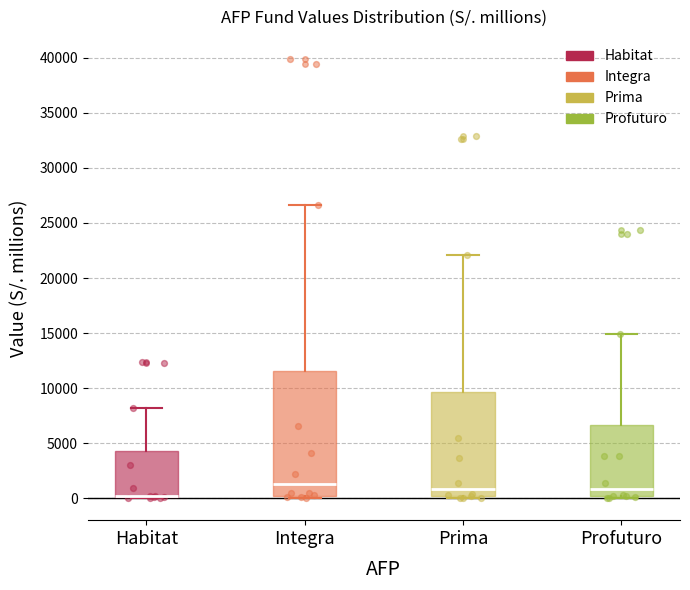

Reading left to right, transcribe this box plot: for each box, give where its median line is, the range the box spans, and where its two whiskers end, as read against the y-axis. The values are not printed on the chart, so give them approximately, as read against the axis.

Habitat: median 0 (drawn on the box's lower edge), box 0 to 4500, whiskers 0 to 8000
Integra: median 1500, box 0 to 11500, whiskers 0 (just below the box's lower edge) to 26500
Prima: median 1000, box 0 to 9500, whiskers 0 (just below the box's lower edge) to 22000
Profuturo: median 1000, box 0 to 6500, whiskers 0 (just below the box's lower edge) to 15000